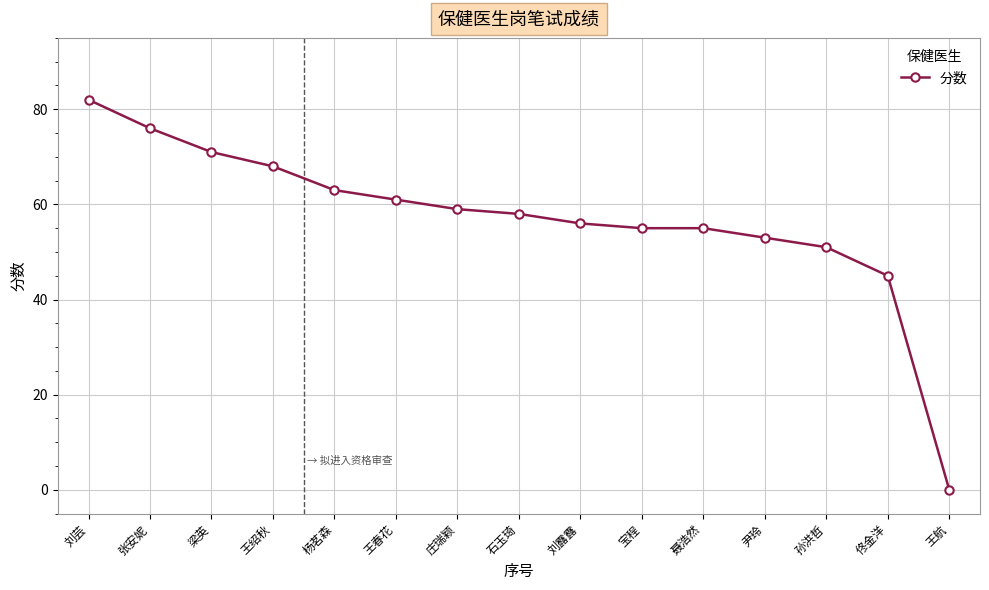

True or false: the data shows 82 at 刘芸.

True